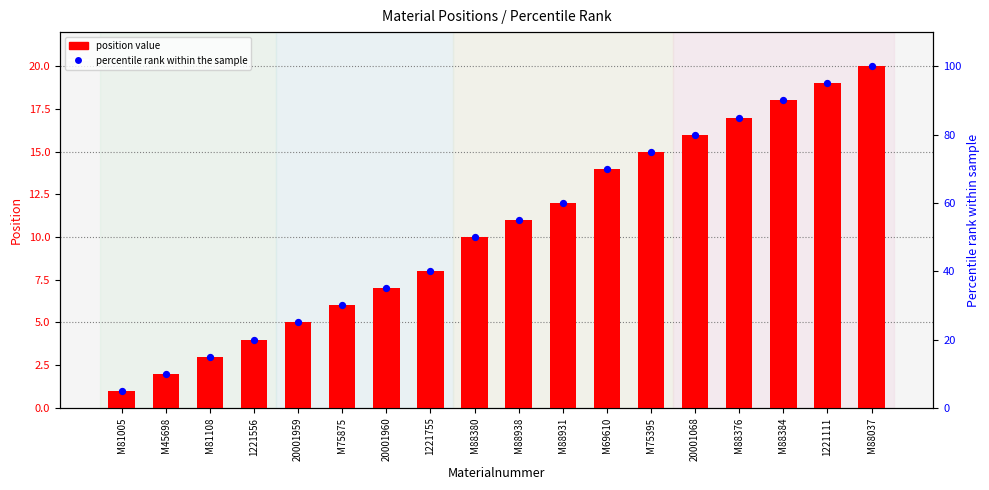

What is the total value across all series at 1221755?

48